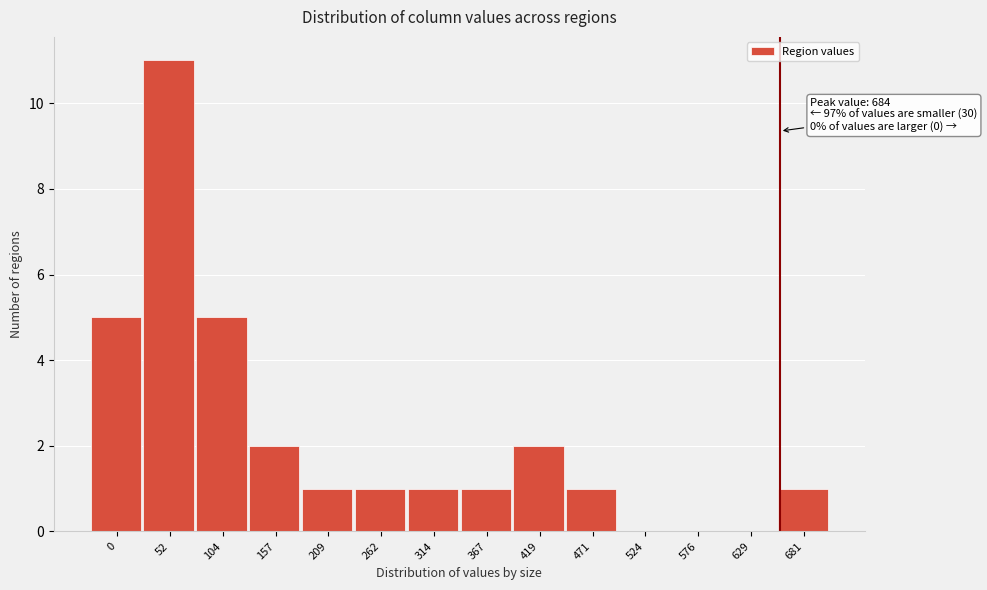

Reading left to right, what are all the values shown in this chart?

0=5	52=11	104=5	157=2	209=1	262=1	314=1	367=1	419=2	471=1	524=0	576=0	629=0	681=1